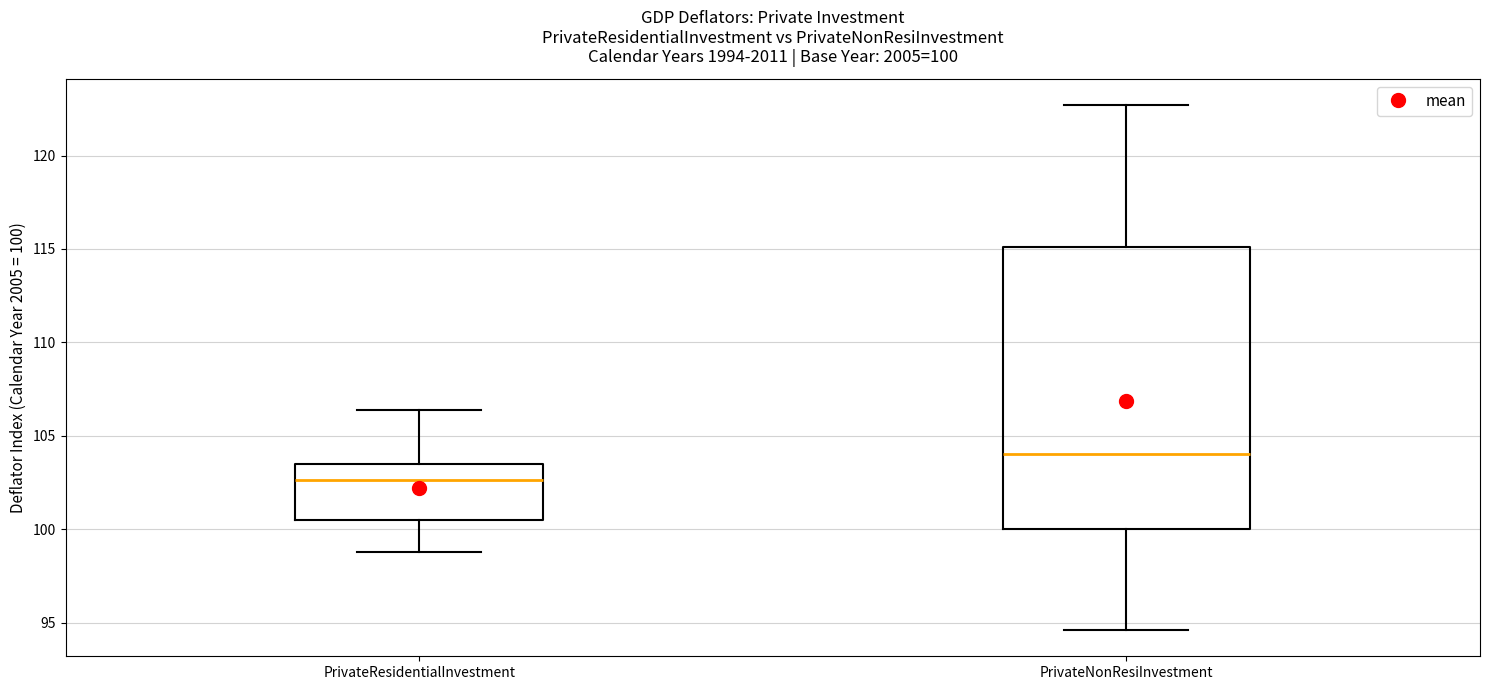

Which box is the tallest, from its lower edge to its upper edge?

PrivateNonResiInvestment